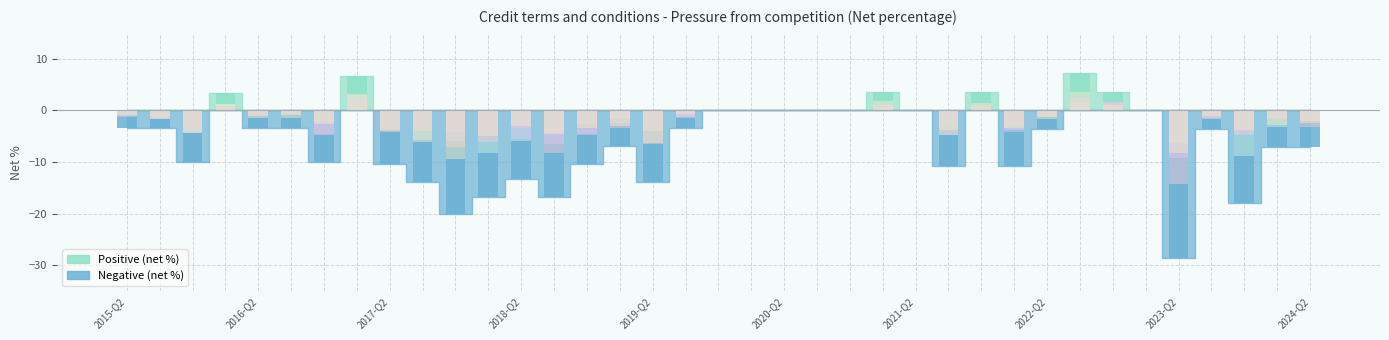

Between 2018-Q2 and 2017-Q3, which is larger?

2018-Q2